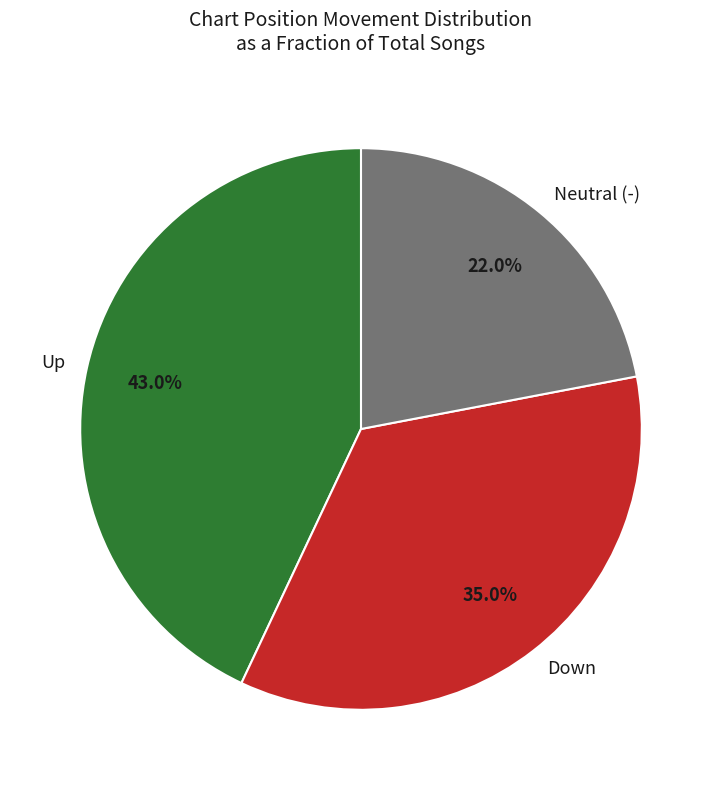

To the nearest percent, what is the difference between the largest and smallest slice percentages?

21%